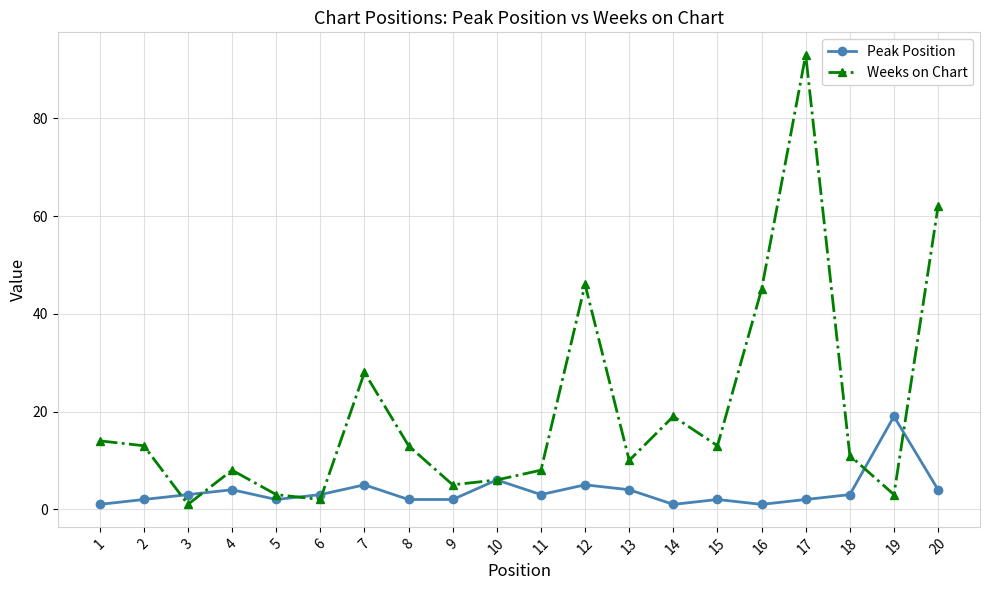

Is the value of Weeks on Chart at 11 greater than the value of Peak Position at 13?

Yes